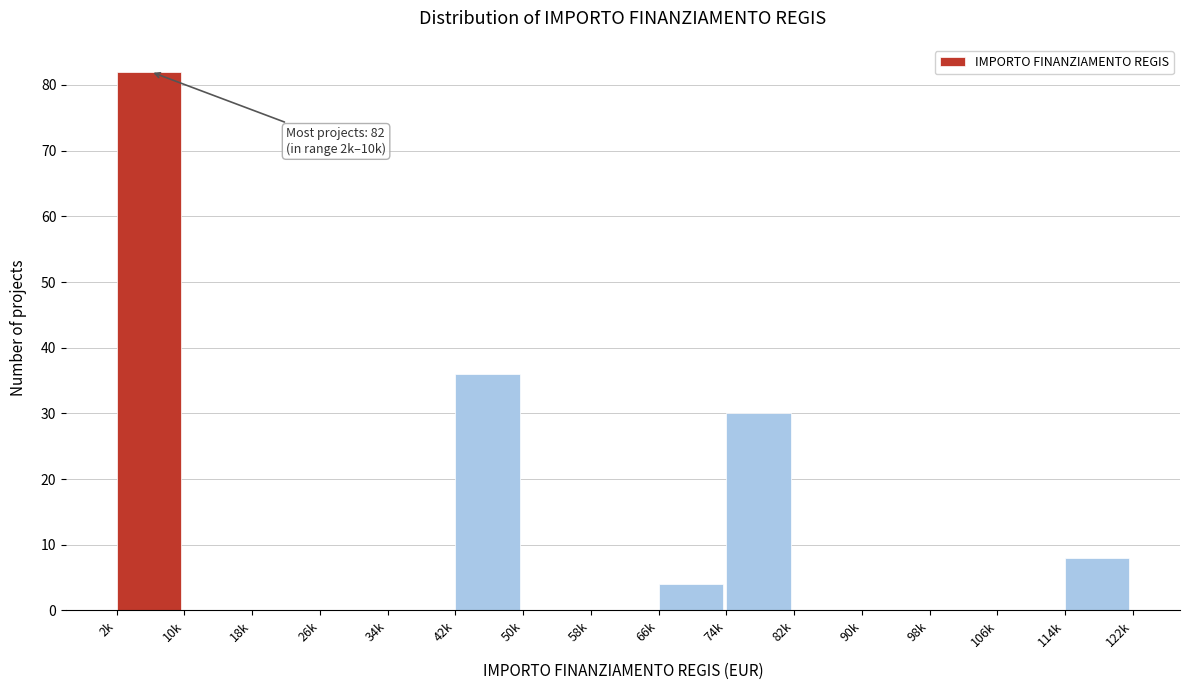

Reading right to left, what are all the values shown in this chart?

114k=8	106k=0	98k=0	90k=0	82k=0	74k=30	66k=4	58k=0	50k=0	42k=36	34k=0	26k=0	18k=0	10k=0	2k=82